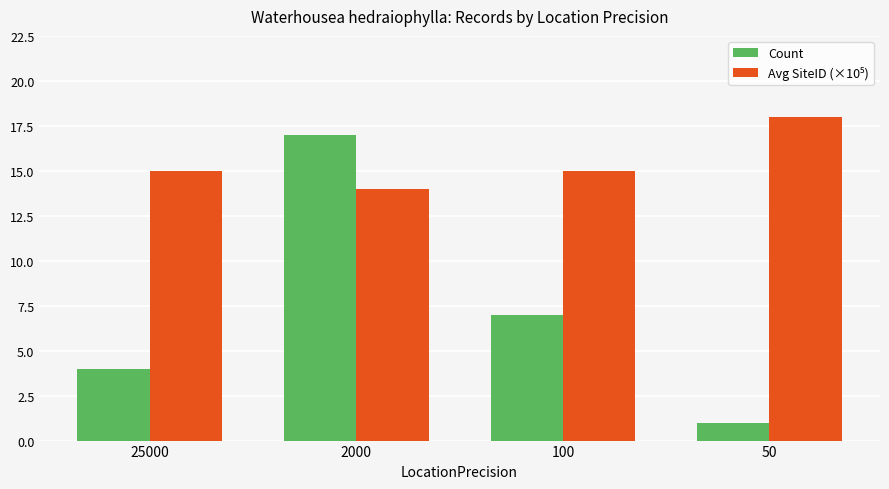

What is the value of the Count bar at the 3rd from the left?

7